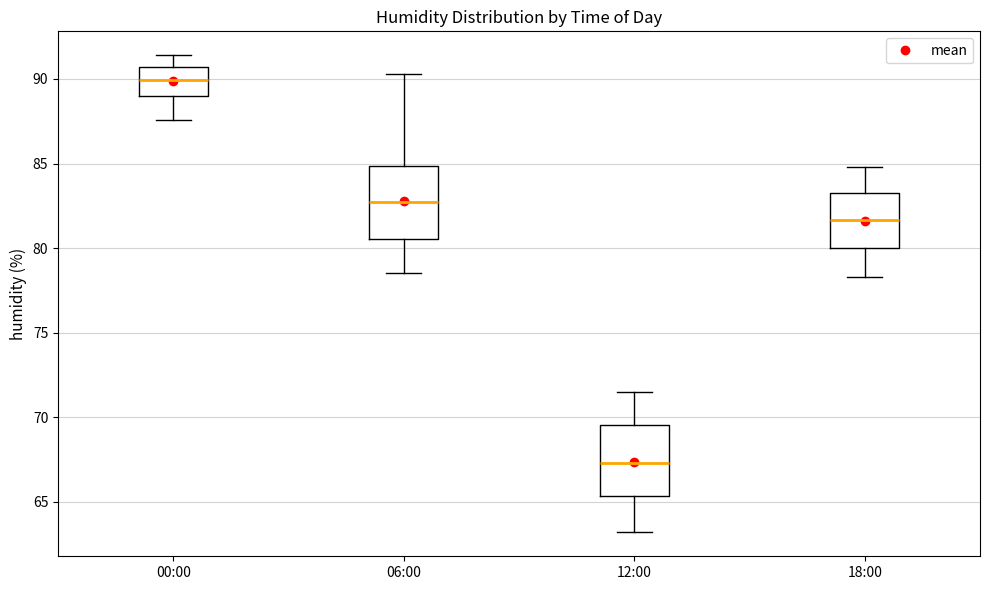

Reading left to right, read every box against the y-axis: the position of its median line, the range the box covers, and the ends of its whiskers. The values are not printed on the chart, so give them approximately, as read against the axis.

00:00: median 90.0, box 89.0 to 90.5, whiskers 87.5 to 91.5
06:00: median 83.0, box 80.5 to 85.0, whiskers 78.5 to 90.5
12:00: median 67.5, box 65.5 to 69.5, whiskers 63.0 to 71.5
18:00: median 81.5, box 80.0 to 83.5, whiskers 78.5 to 85.0